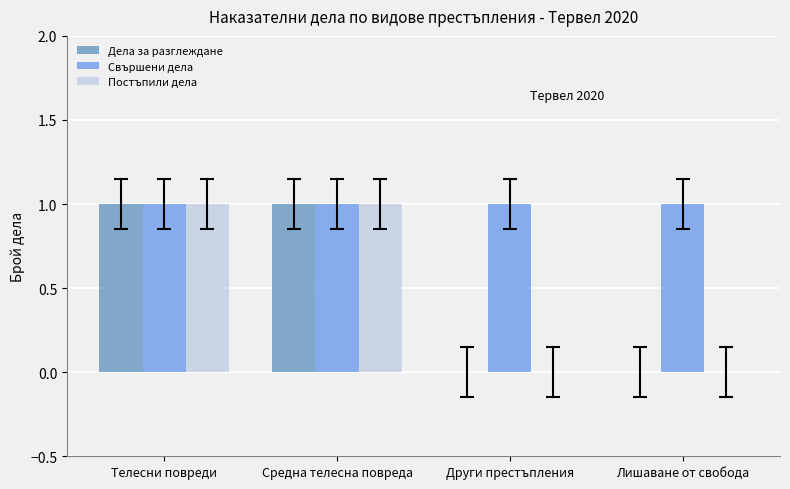

What is the total value across all series at Телесни повреди?

3